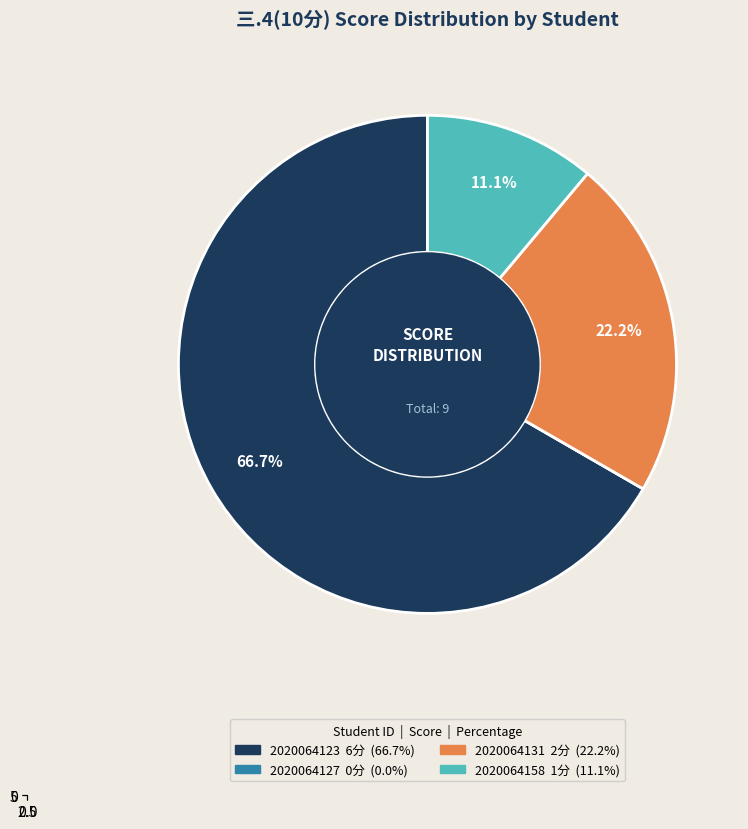

What portion of the pie excludes 2020064158?

88.9%